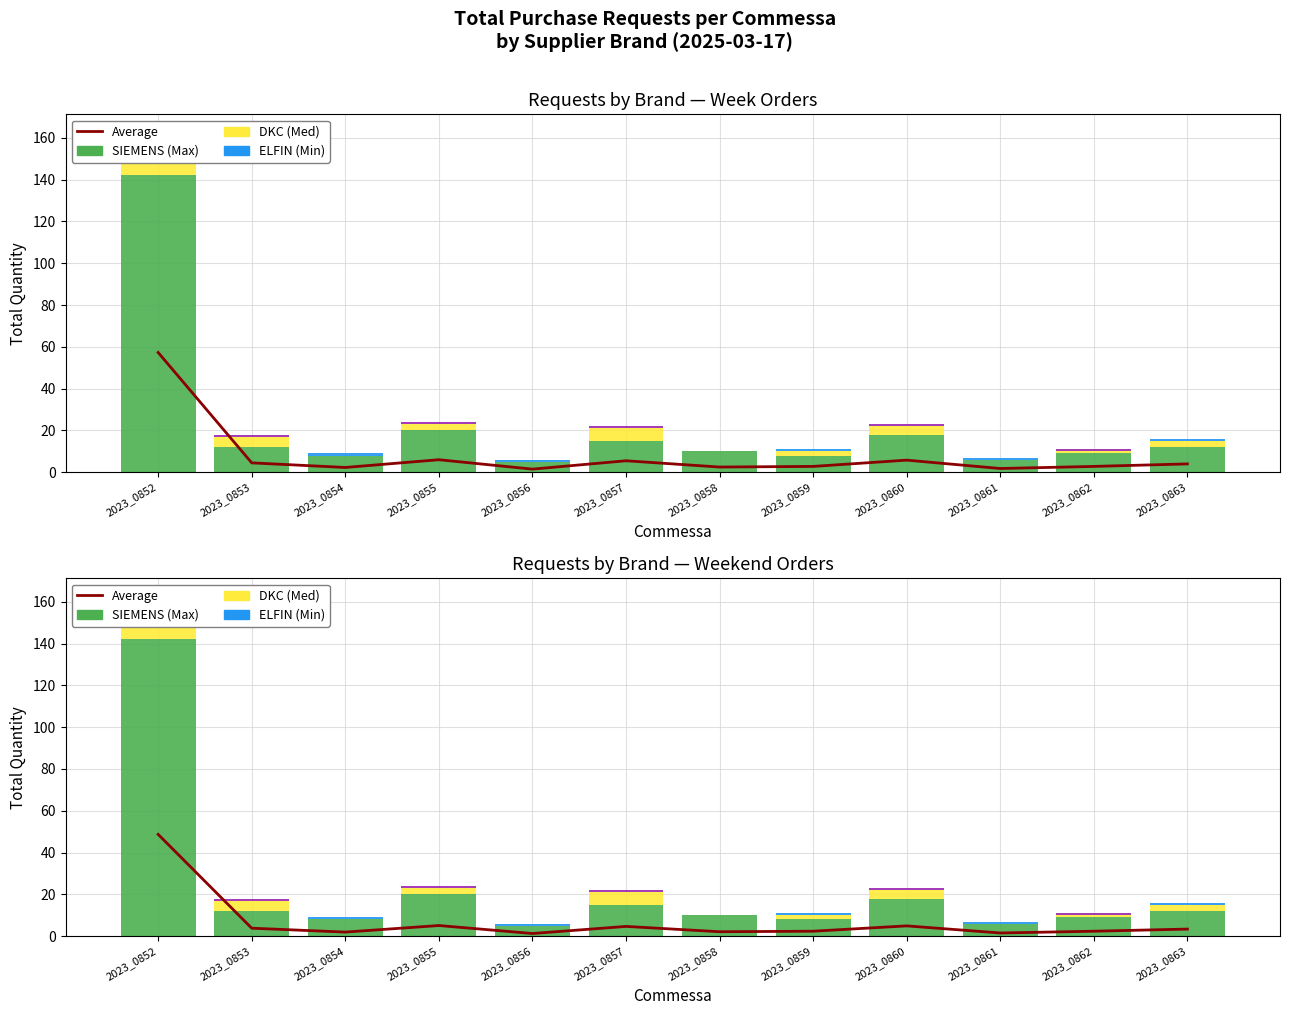

Which series changed the most between 2023_0857 and 2023_0858?

DKC